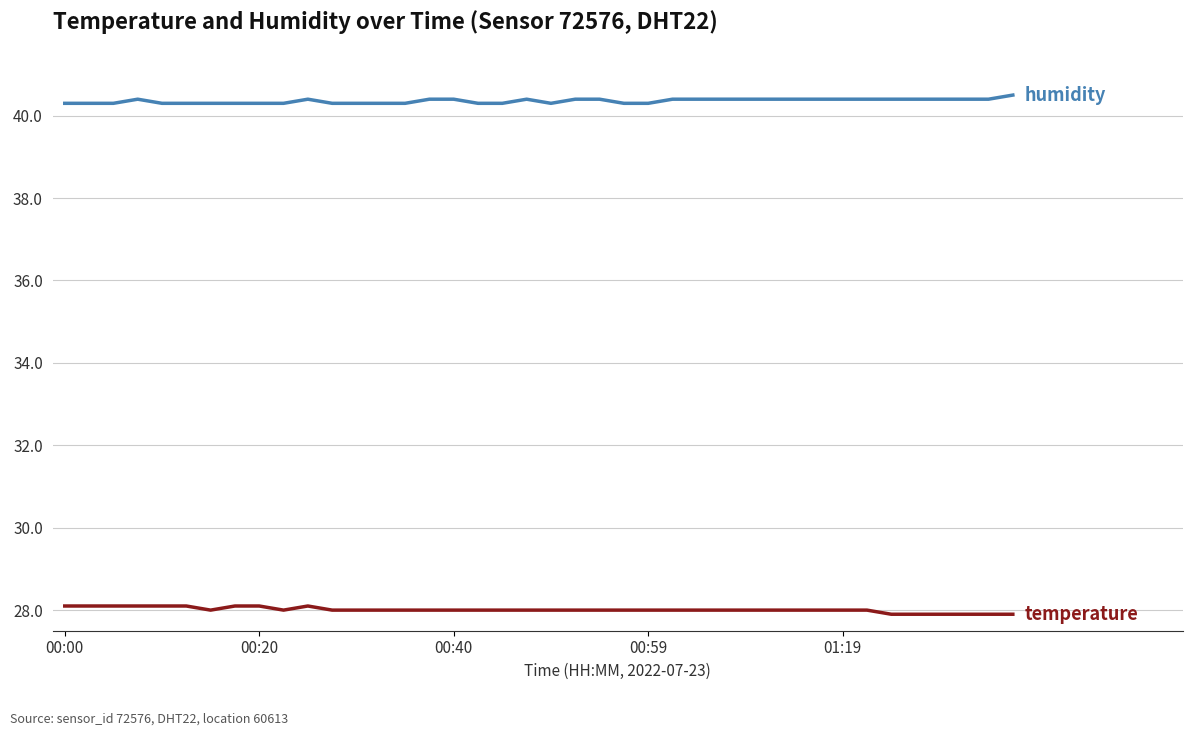

What is the minimum value shown in the chart?

27.9